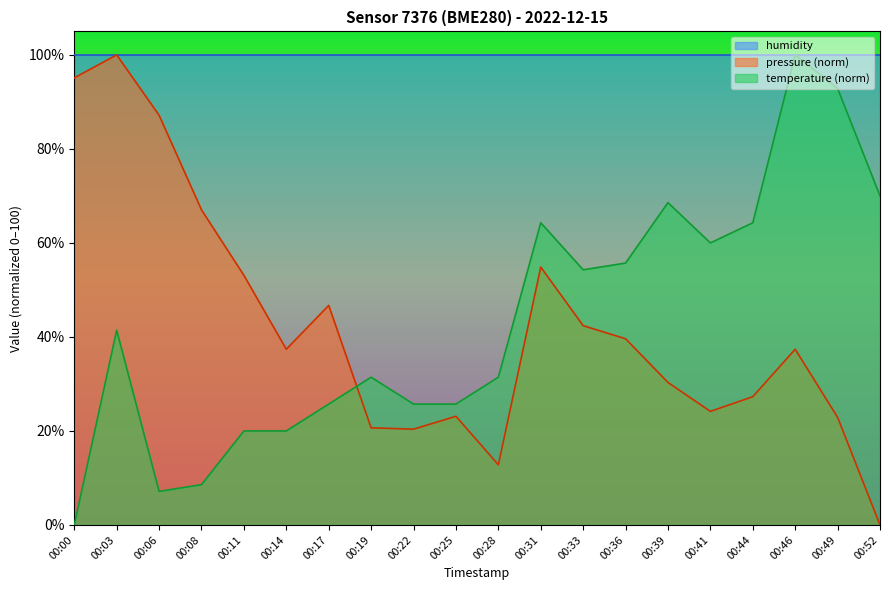

The value of humidity at 00:52 is 44.9. True or false?

False